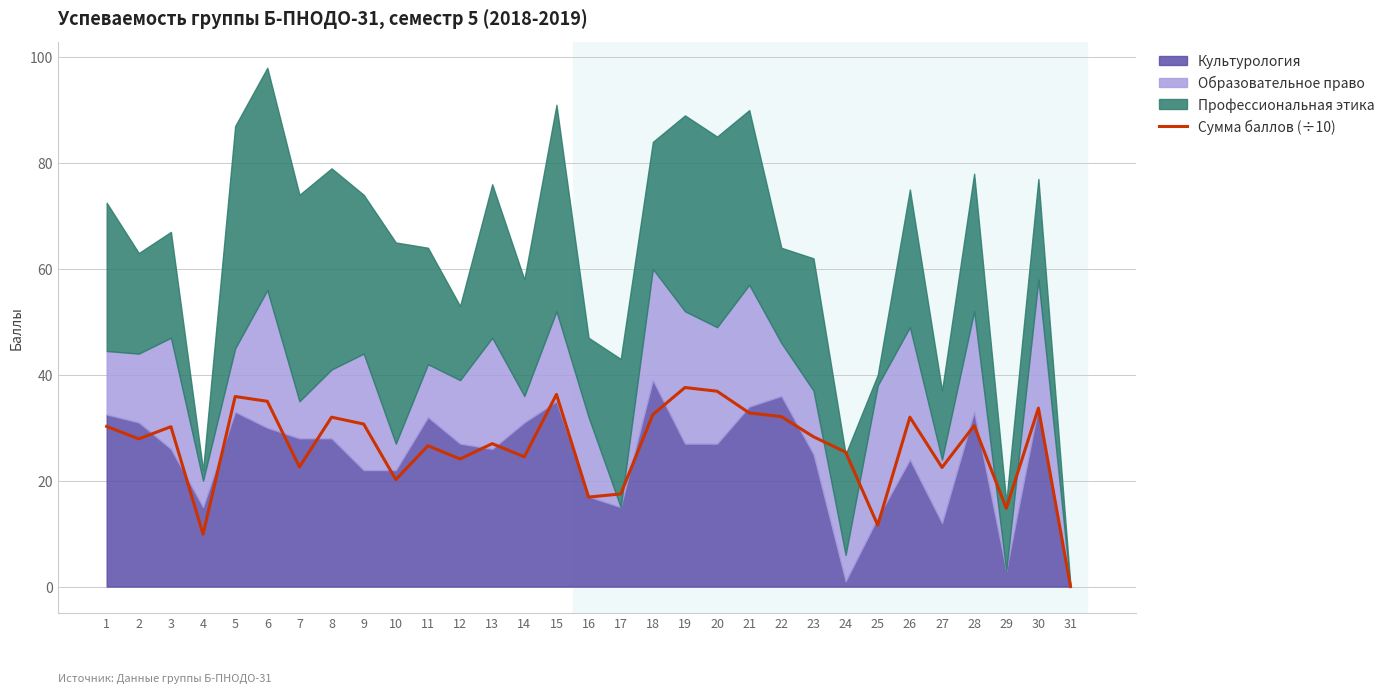

True or false: Сумма баллов (÷10) has a value of 10.0 at 6.

False